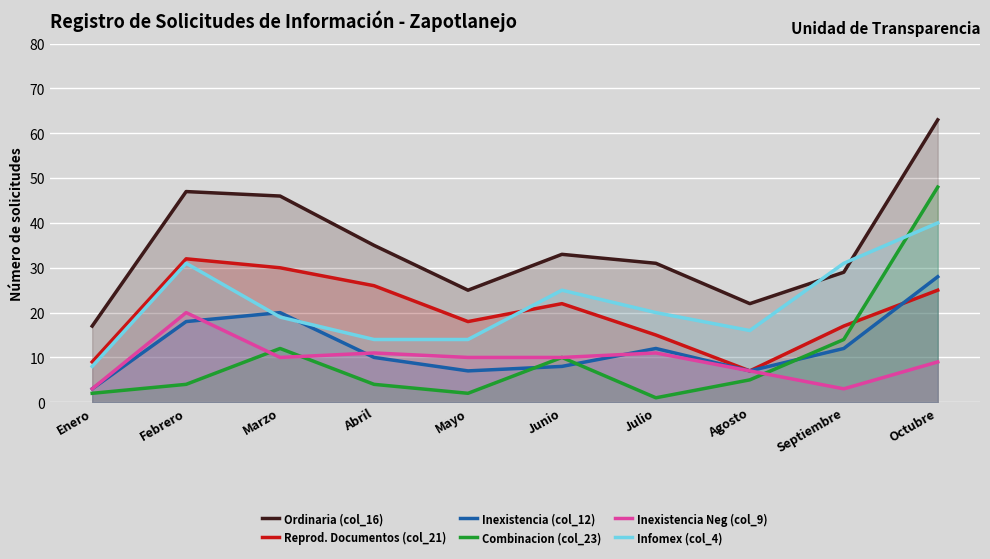

What position from the left is Junio?

6